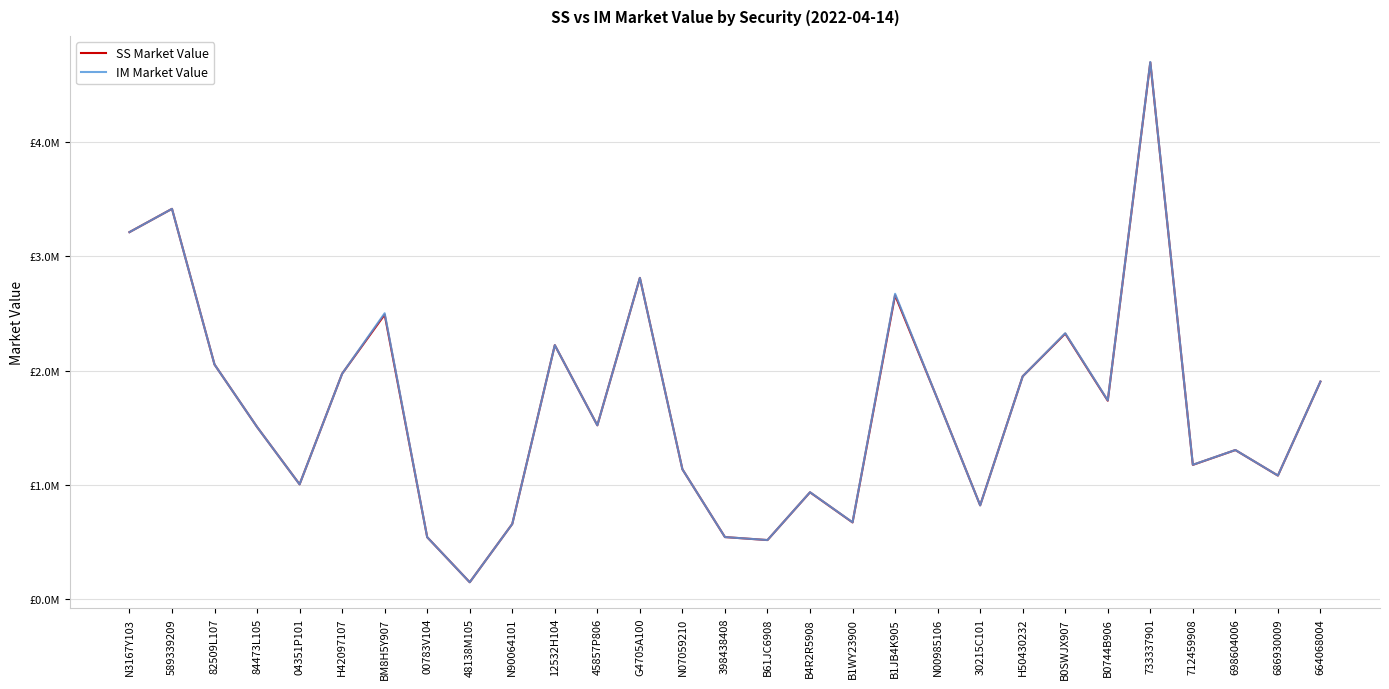

In SS Market Value, how many points are higher than both neighbors (excluding endpoints)?

9